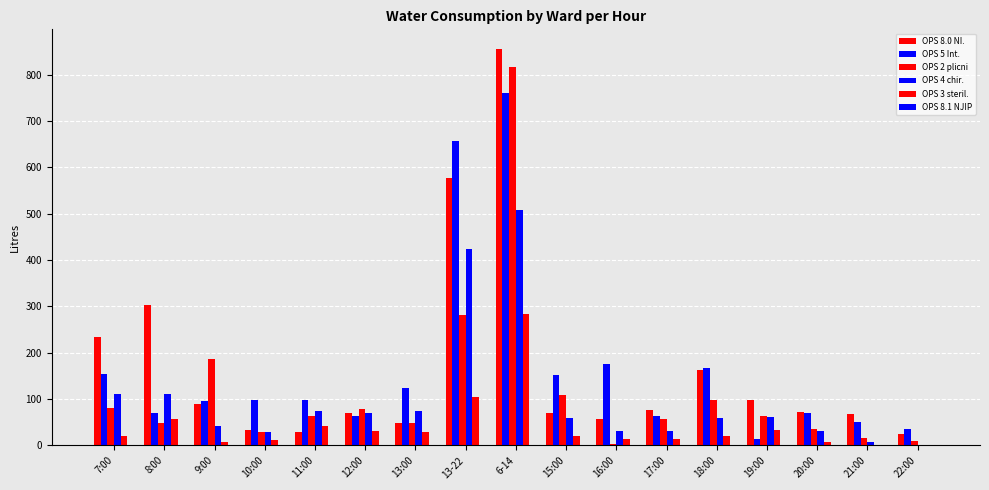

How many groups of bars are there?

17